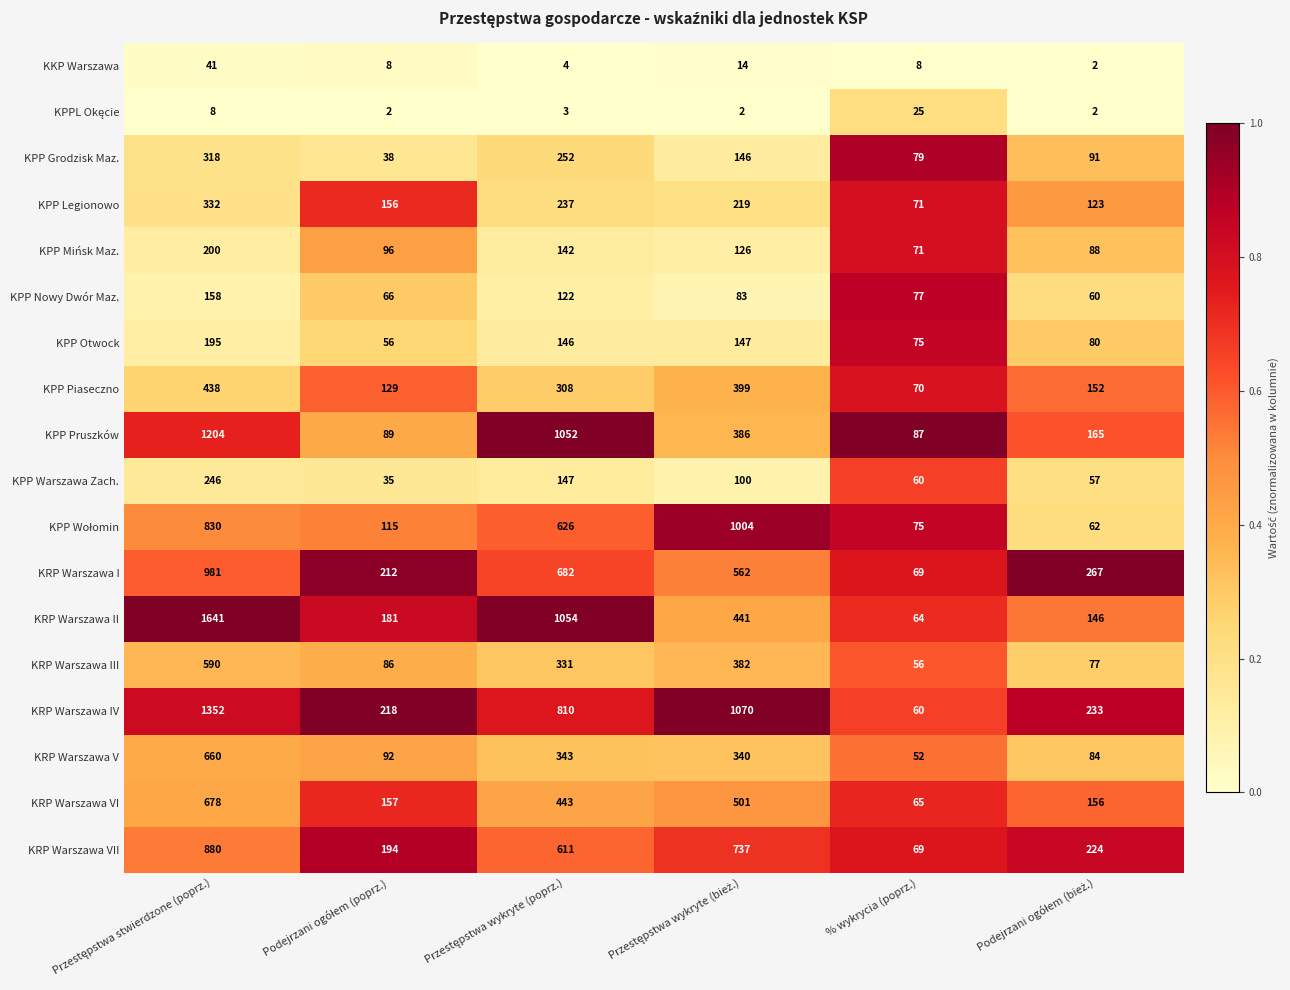

Is it true that KPP Piaseczno equals 101 at % wykrycia (poprz.)?

False